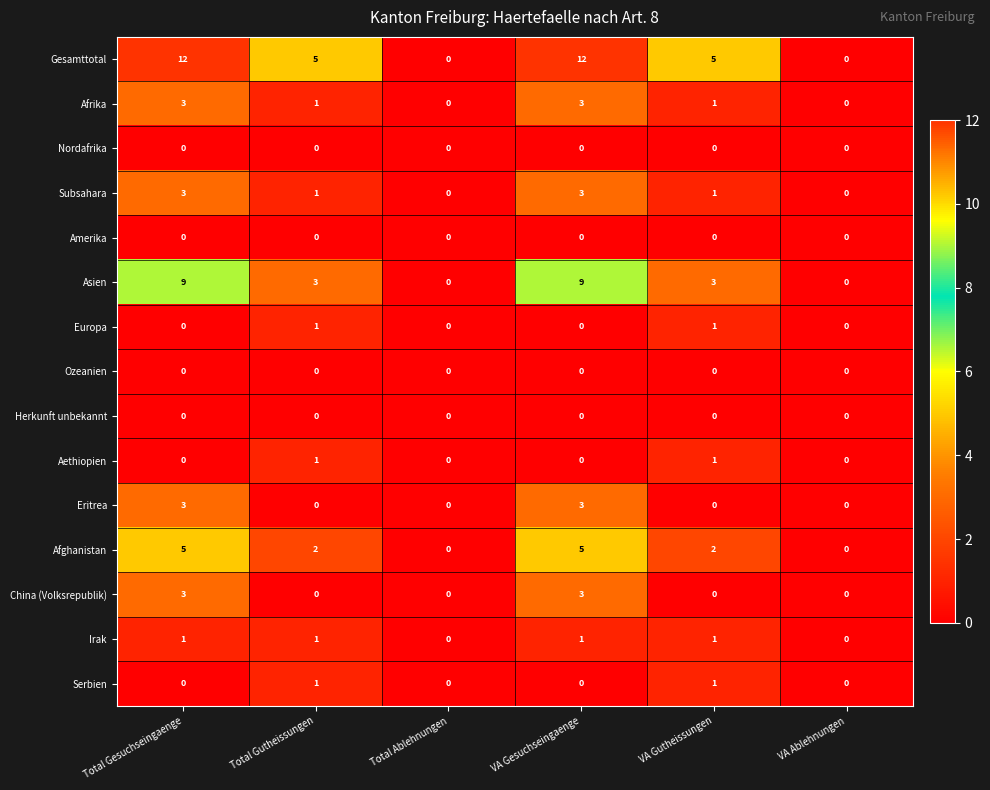

The value of Gesamttotal at VA Gesuchseingaenge is 12. True or false?

True